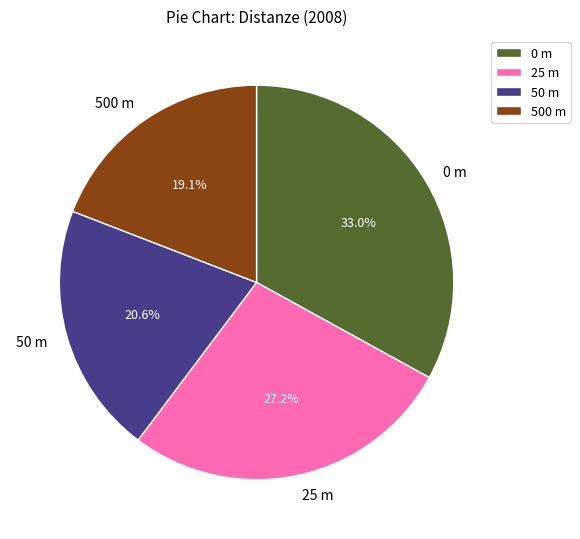

To the nearest percent, what is the average slice percentage?

25%